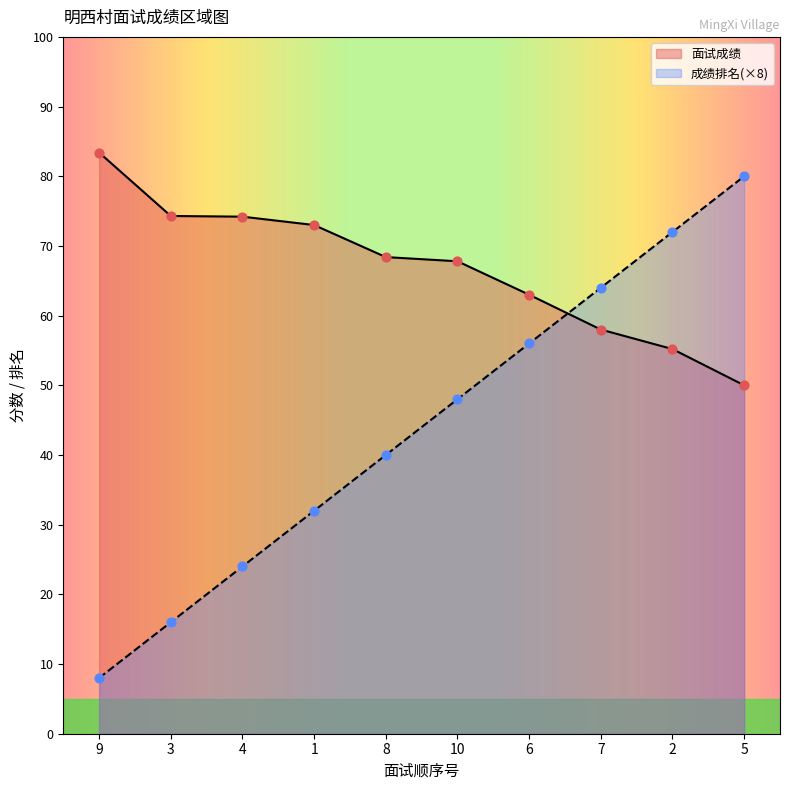

At how many categories does at least one series exceed 18?

10